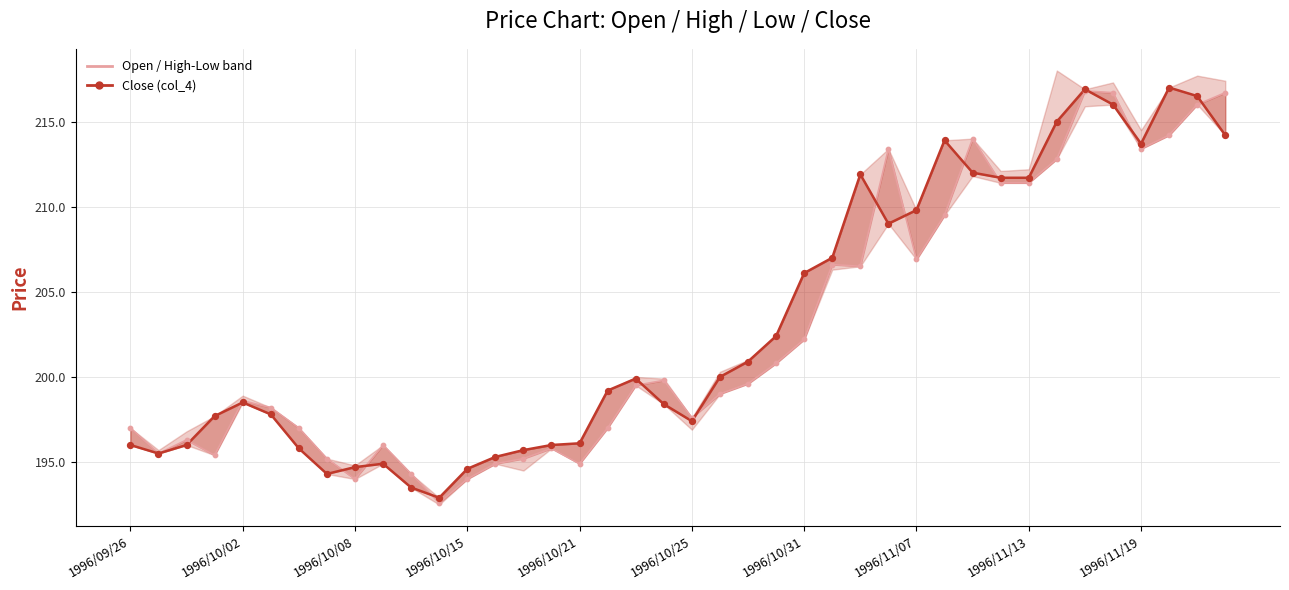

What is the total value across all series at 13?

390.2